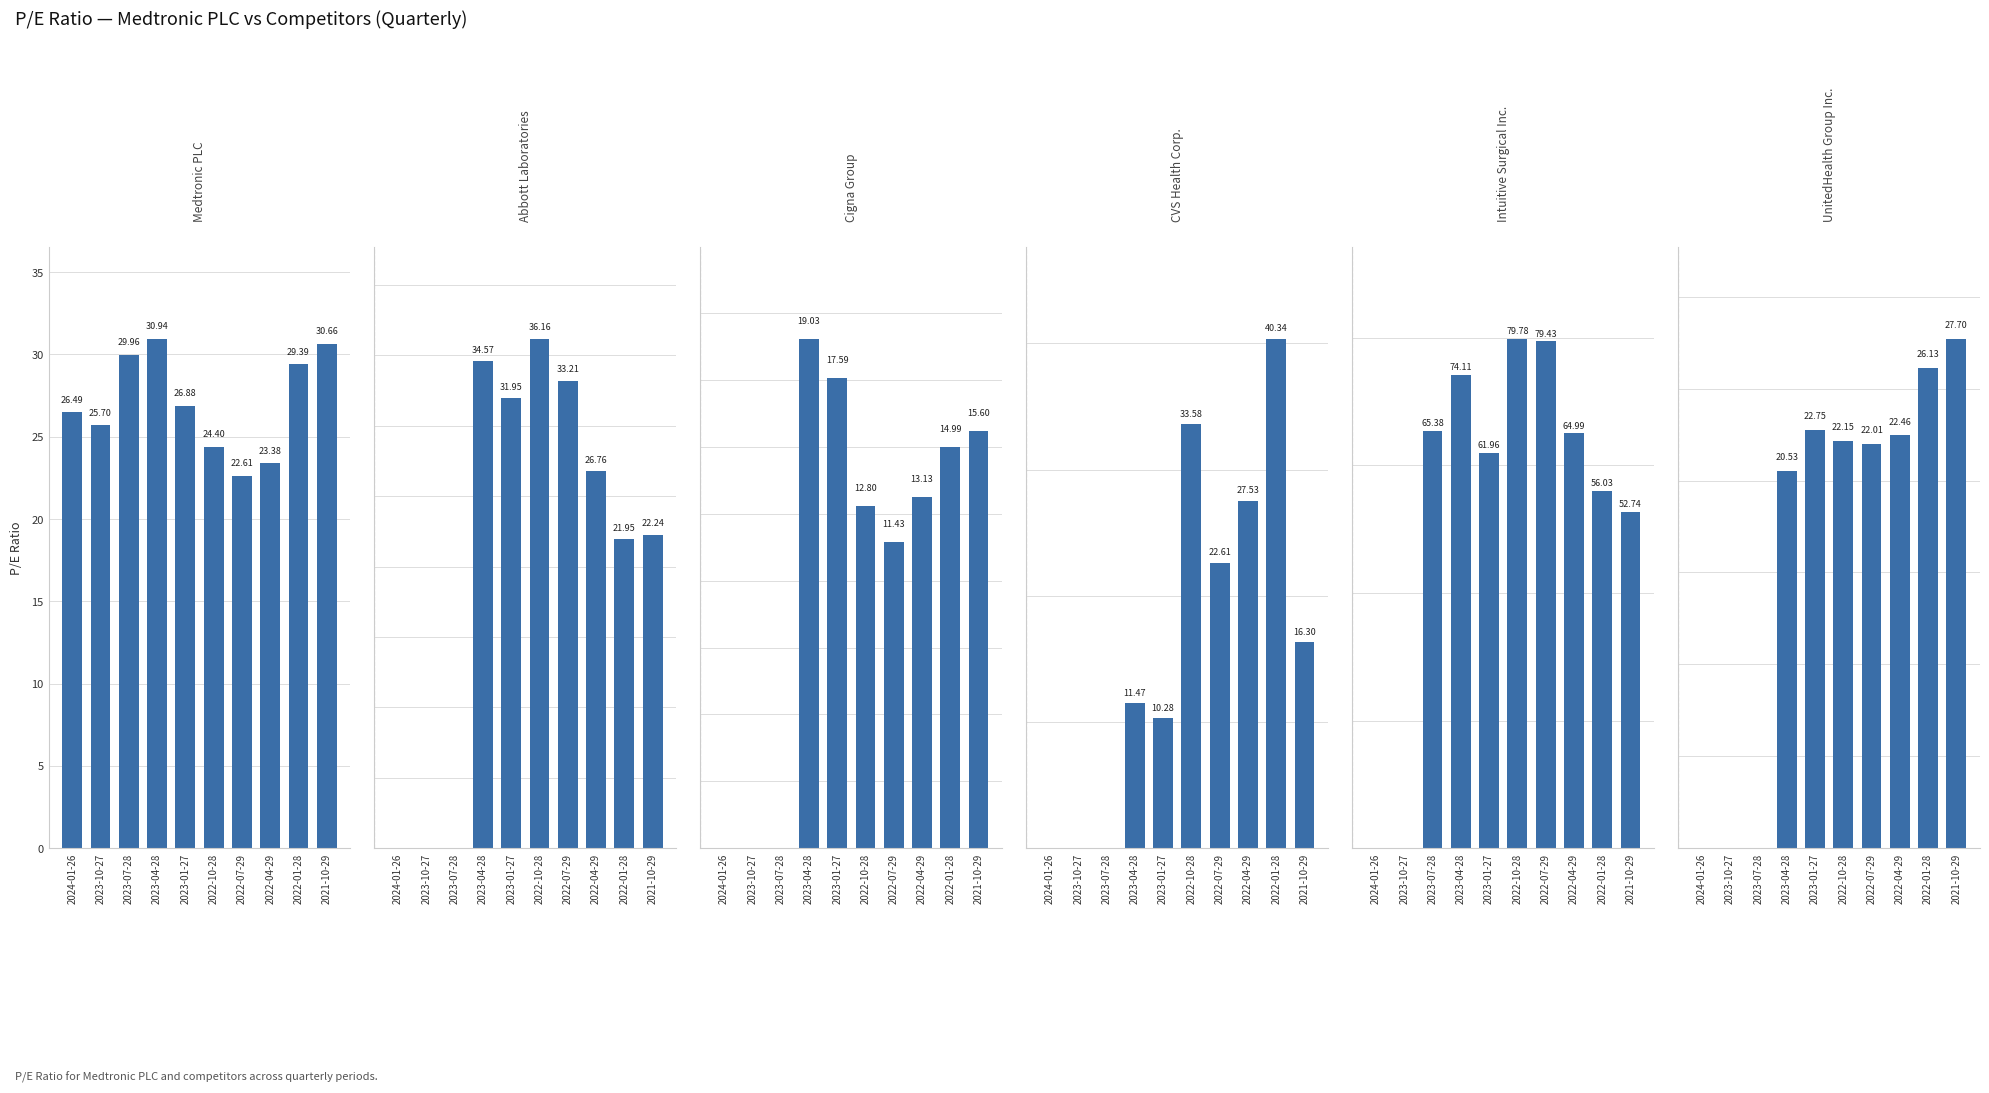

Does the chart contain any negative values?

No